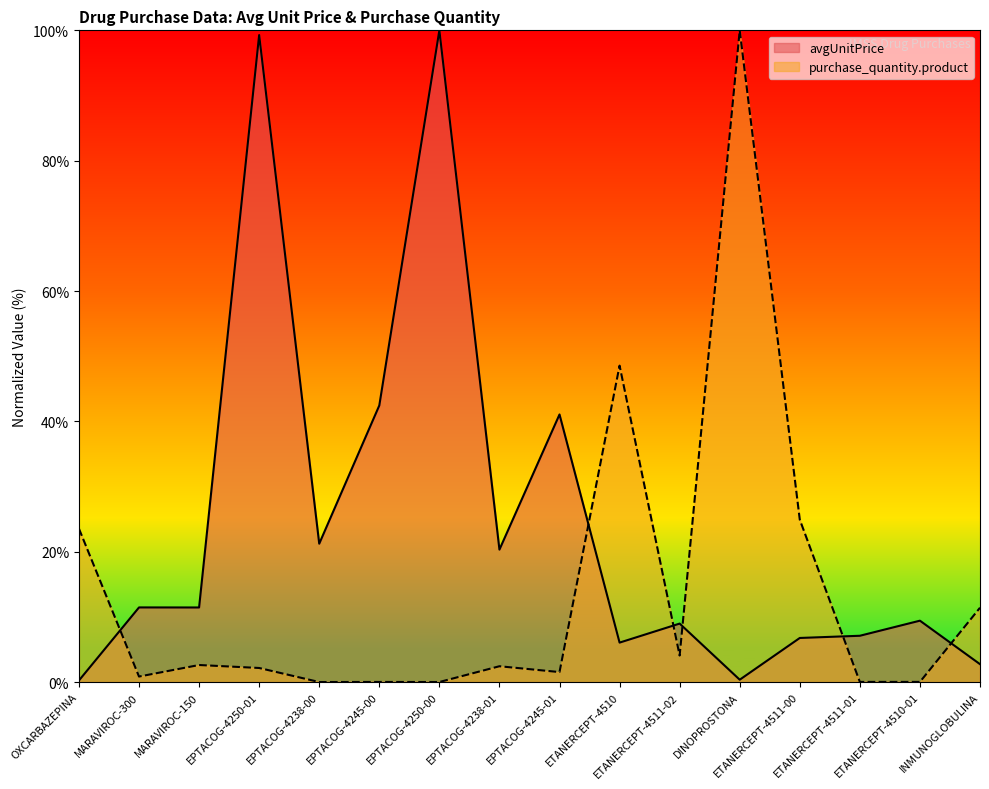

Reading left to right, what are all the values shown in this chart?

avgUnitPrice: 0.2	11.4	11.4	99.3	21.2	42.4	100.0	20.3	41.1	6.1	9.0	0.4	6.8	7.1	9.4	2.7
purchase_quantity.product: 23.5	0.8	2.6	2.2	0.0	0.0	0.0	2.4	1.5	48.6	4.1	100.0	24.9	0.0	0.0	11.4